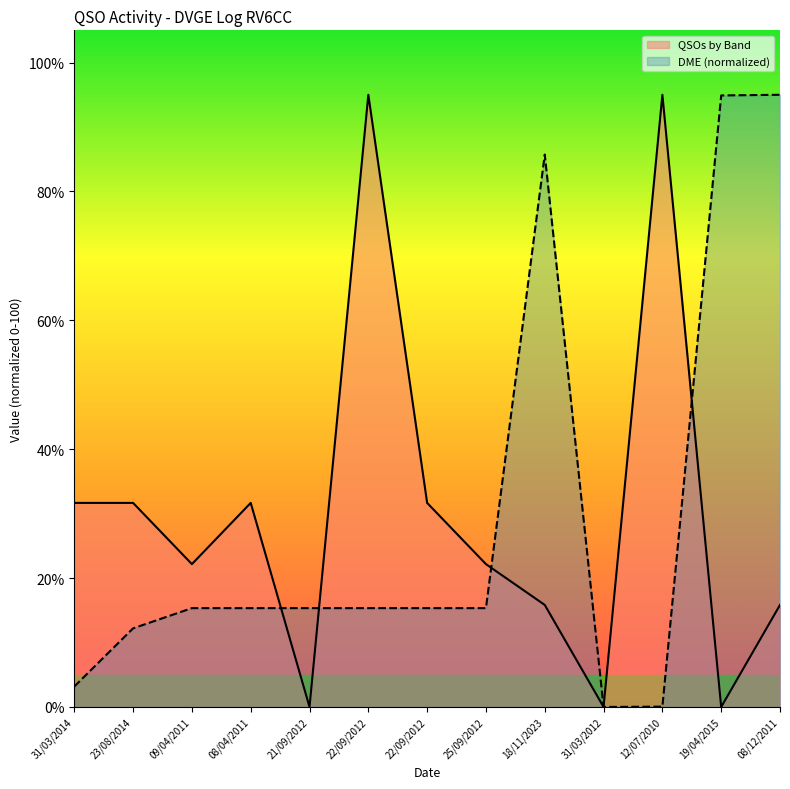

At which category does DME reach its first local peak?

18/11/2023